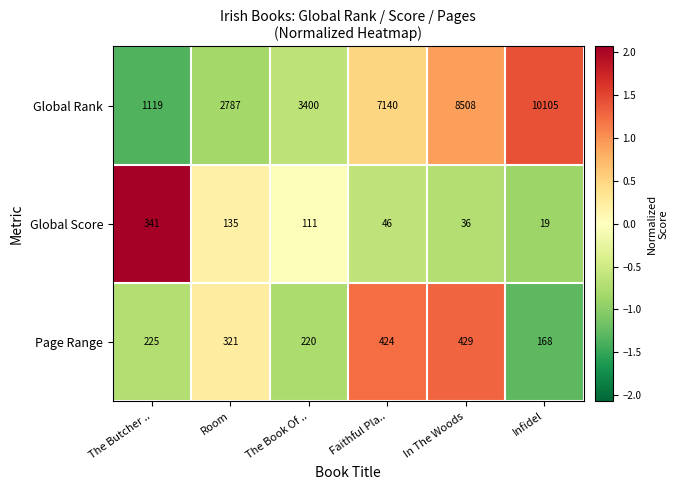

Which label corresponds to the largest value in the chart?

Infidel